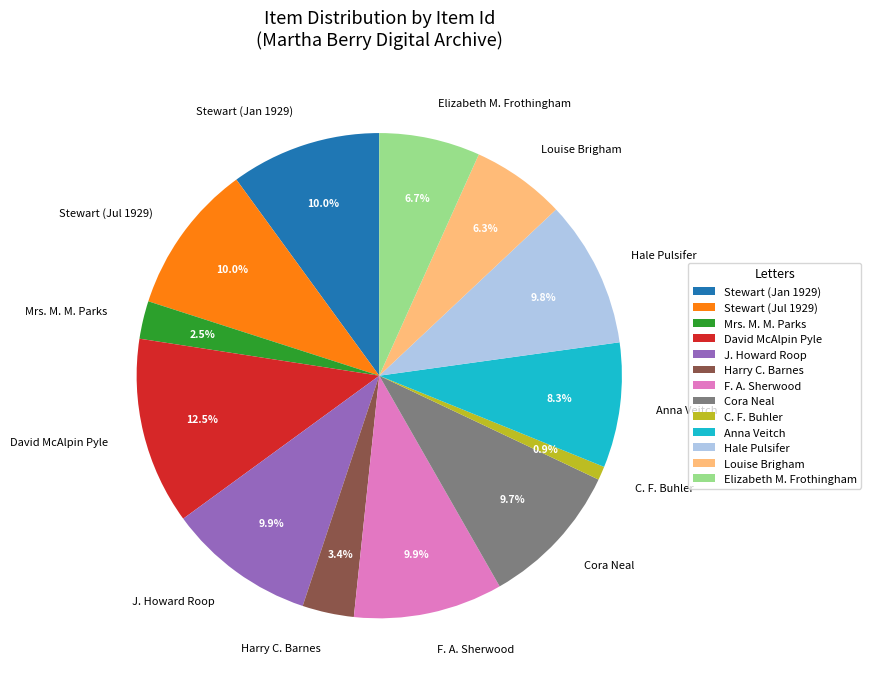

How many segments does this pie chart have?

13